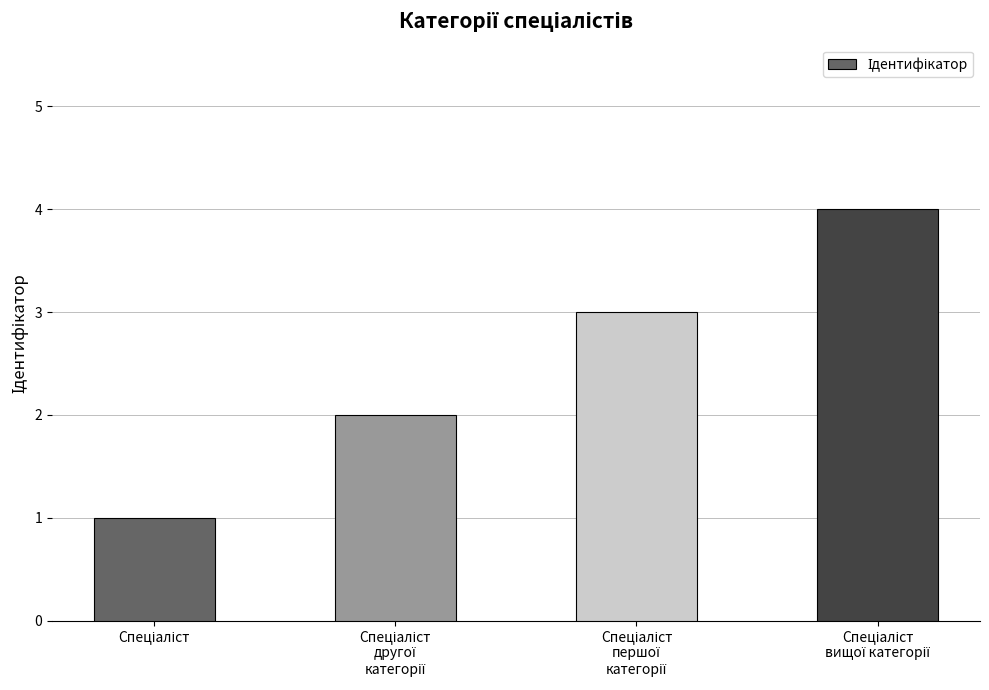

Reading left to right, what are all the values shown in this chart?

1	2	3	4